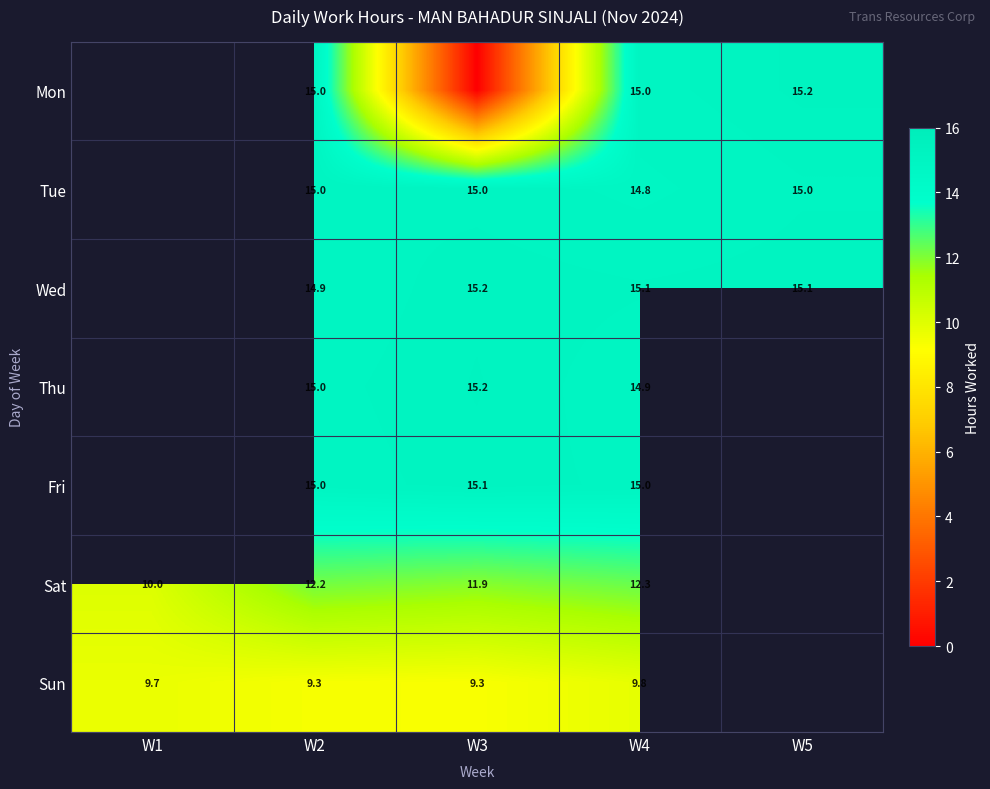

What is the total value across all series at W3?

81.7